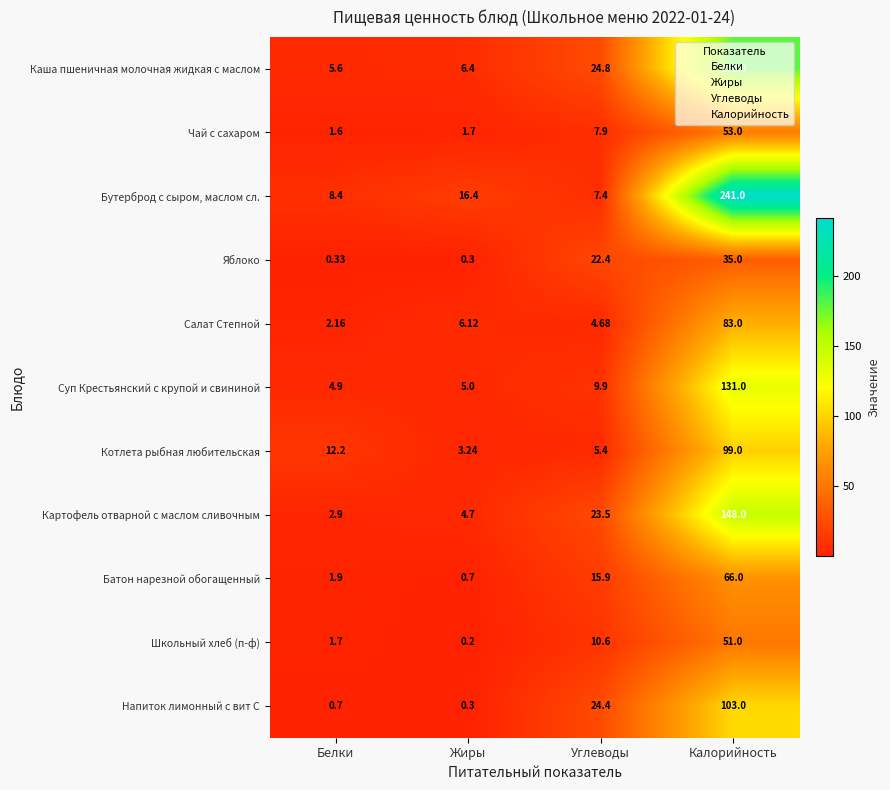

At how many categories does at least one series exceed 214?

1